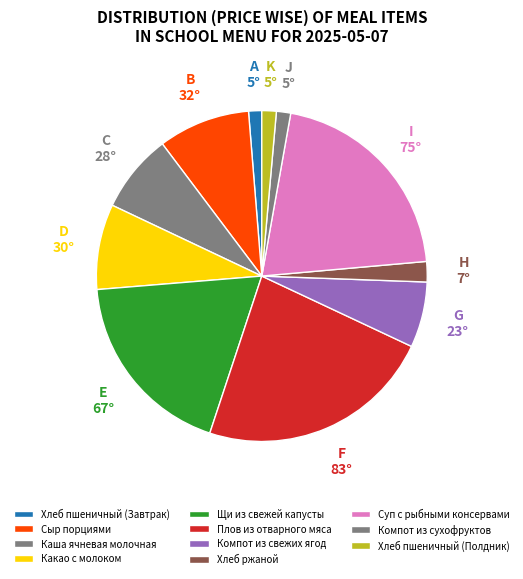

Does any single category account for the majority?

No